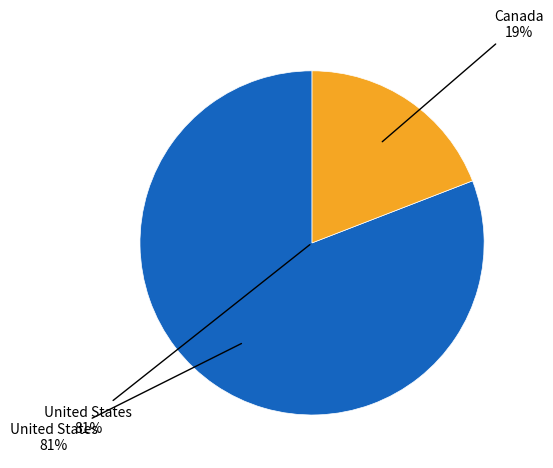

To the nearest percent, what percentage of the pie is Canada?

19%